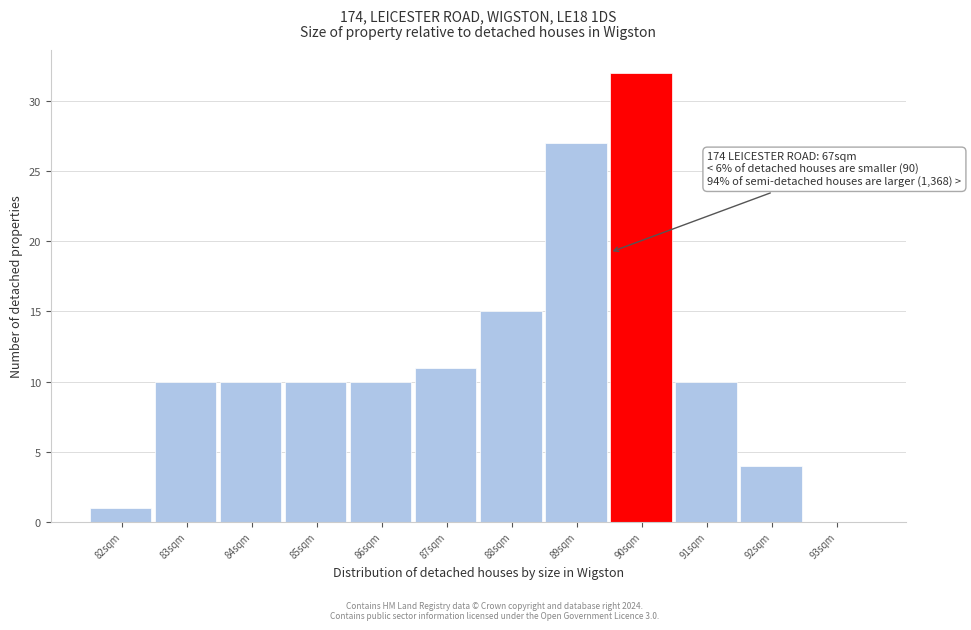

Reading left to right, what are all the values shown in this chart?

82sqm=1	83sqm=10	84sqm=10	85sqm=10	86sqm=10	87sqm=11	88sqm=15	89sqm=27	90sqm=32	91sqm=10	92sqm=4	93sqm=0